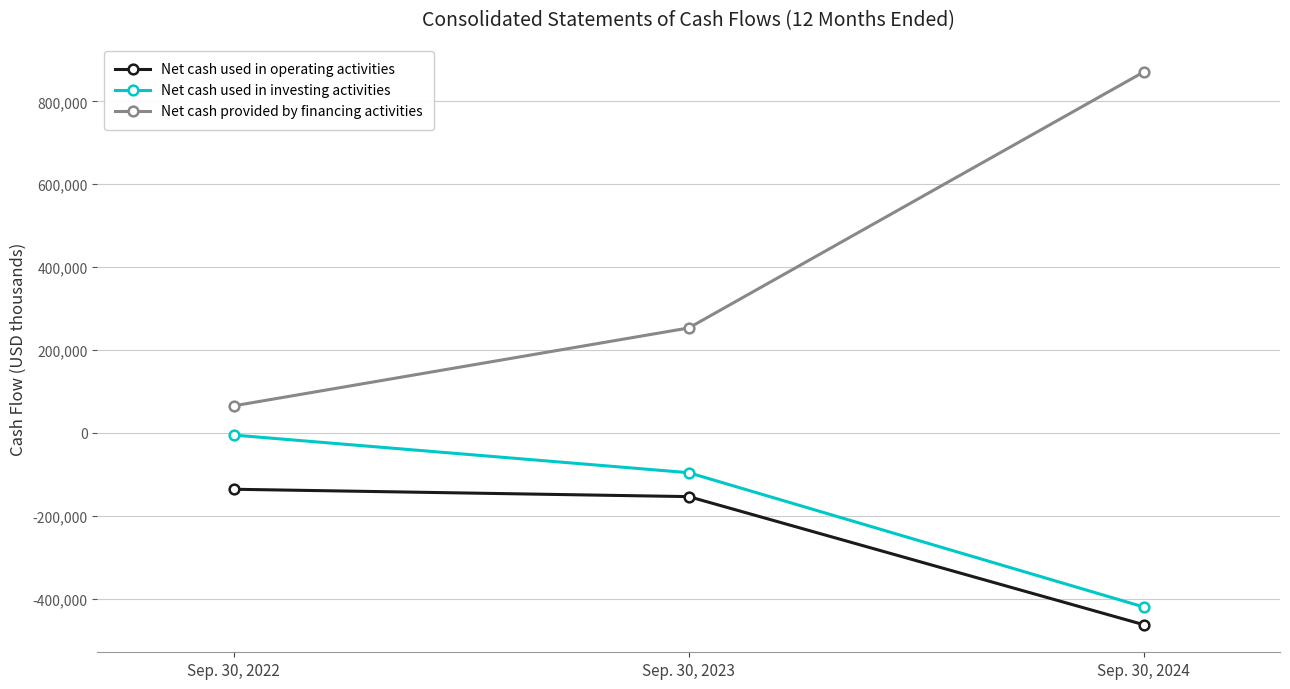

What is the value of the Net cash used in investing activities point at the 2nd from the left?

-96155